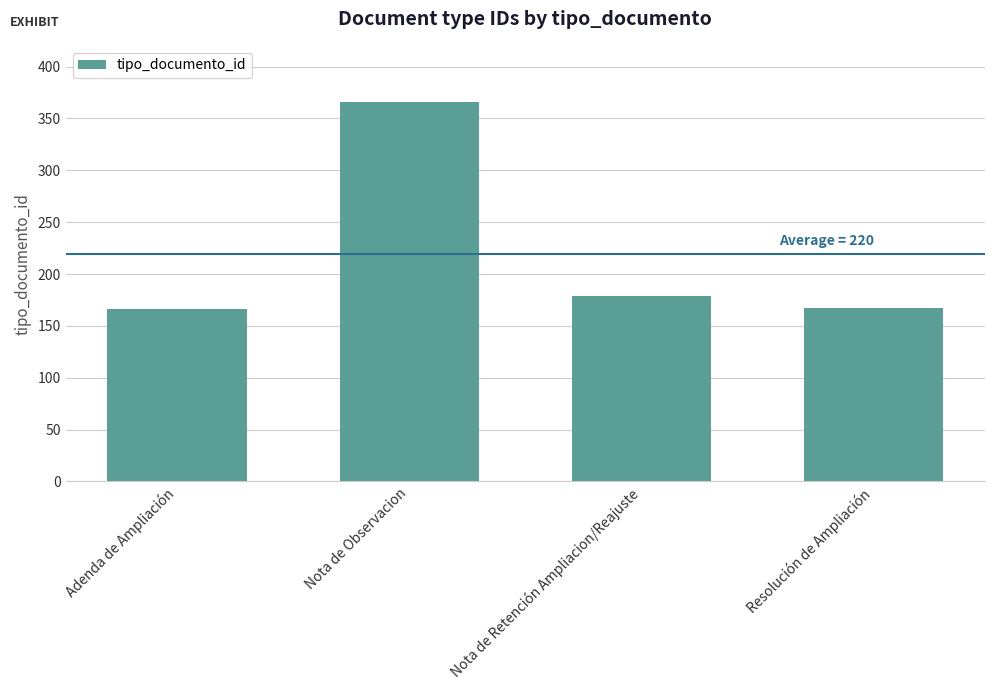

What is the difference between the maximum and second lowest values?

199